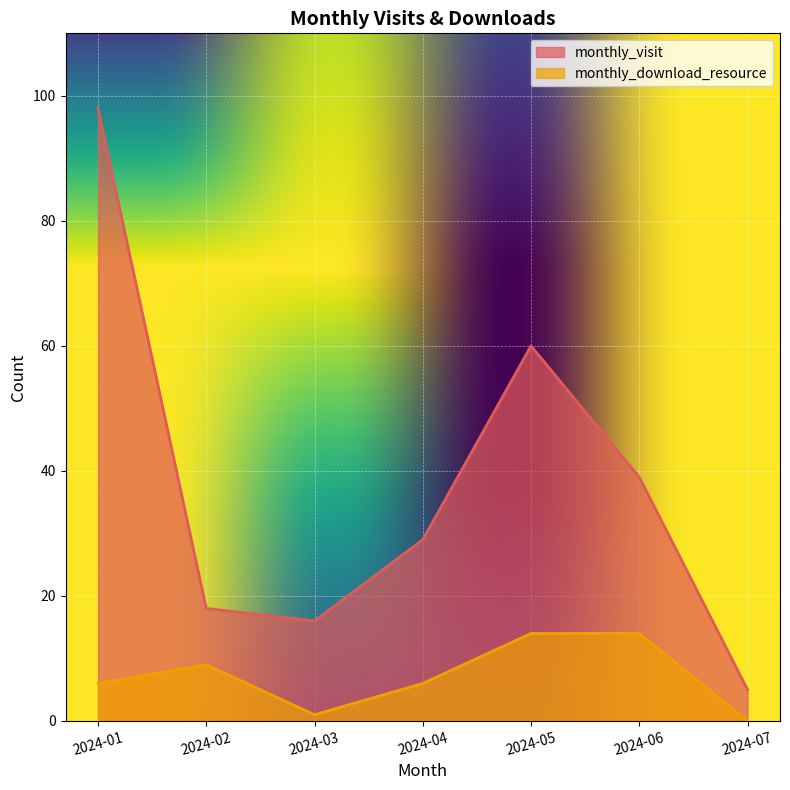

In monthly_download_resource, how many points are lower than both neighbors (excluding endpoints)?

1